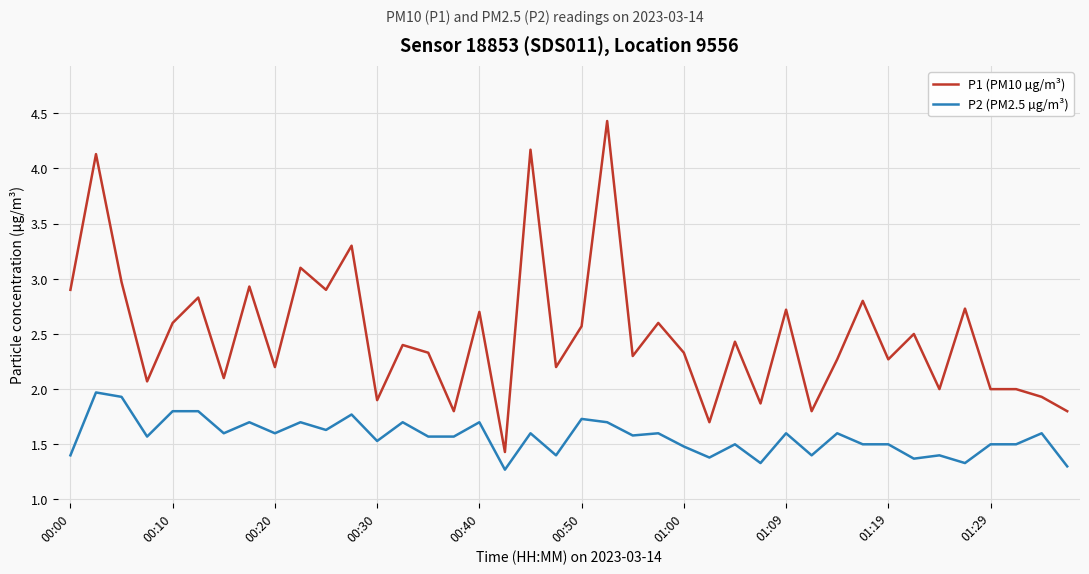

What is the minimum value shown in the chart?

1.3